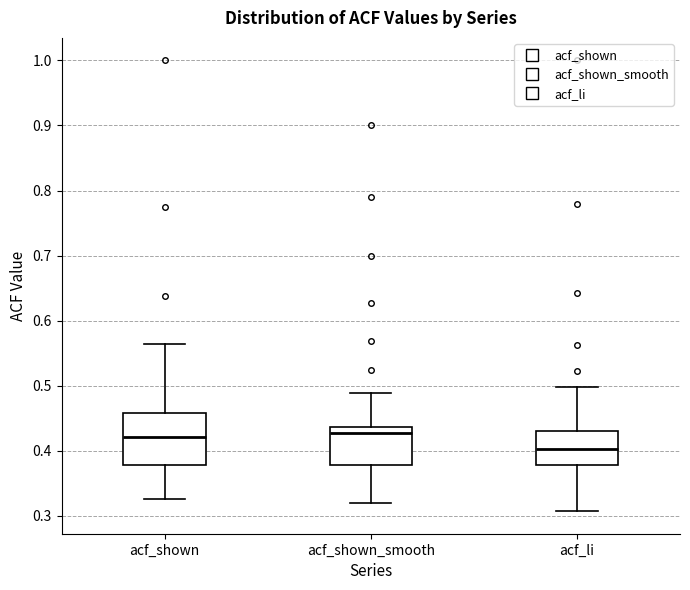

Reading left to right, read every box against the y-axis: the position of its median line, the range the box covers, and the ends of its whiskers. The values are not printed on the chart, so give them approximately, as read against the axis.

acf_shown: median 0.42, box 0.38 to 0.46, whiskers 0.33 to 0.56
acf_shown_smooth: median 0.43, box 0.38 to 0.44, whiskers 0.32 to 0.49
acf_li: median 0.40, box 0.38 to 0.43, whiskers 0.31 to 0.50